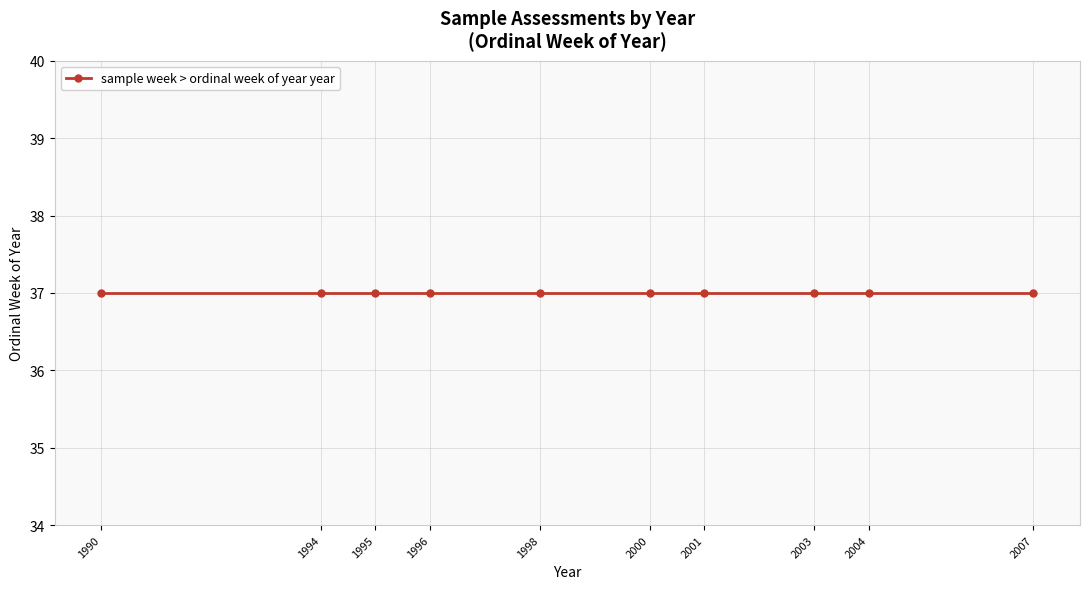

Count the number of categories in the chart.

10